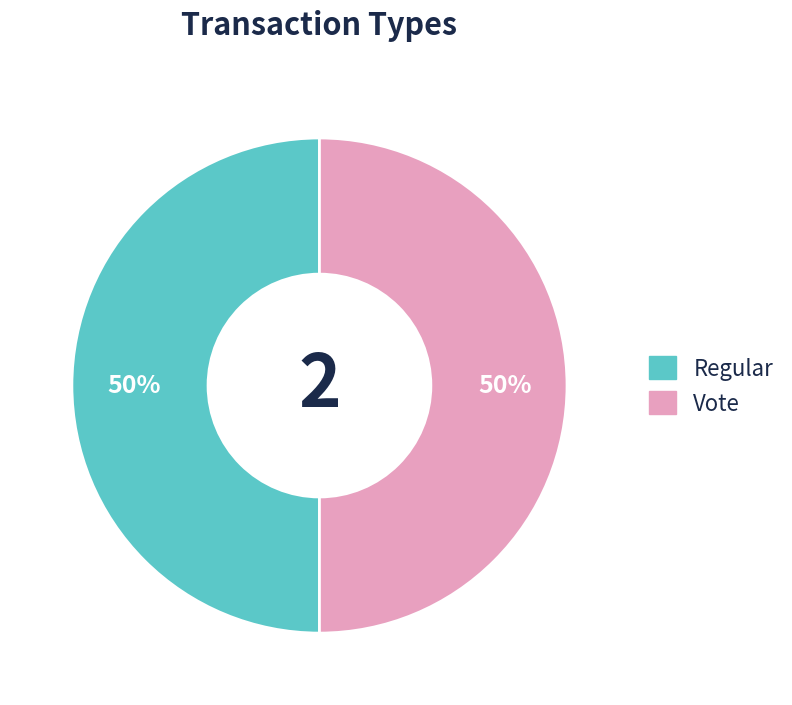

True or false: Regular accounts for 50% of the total.

True